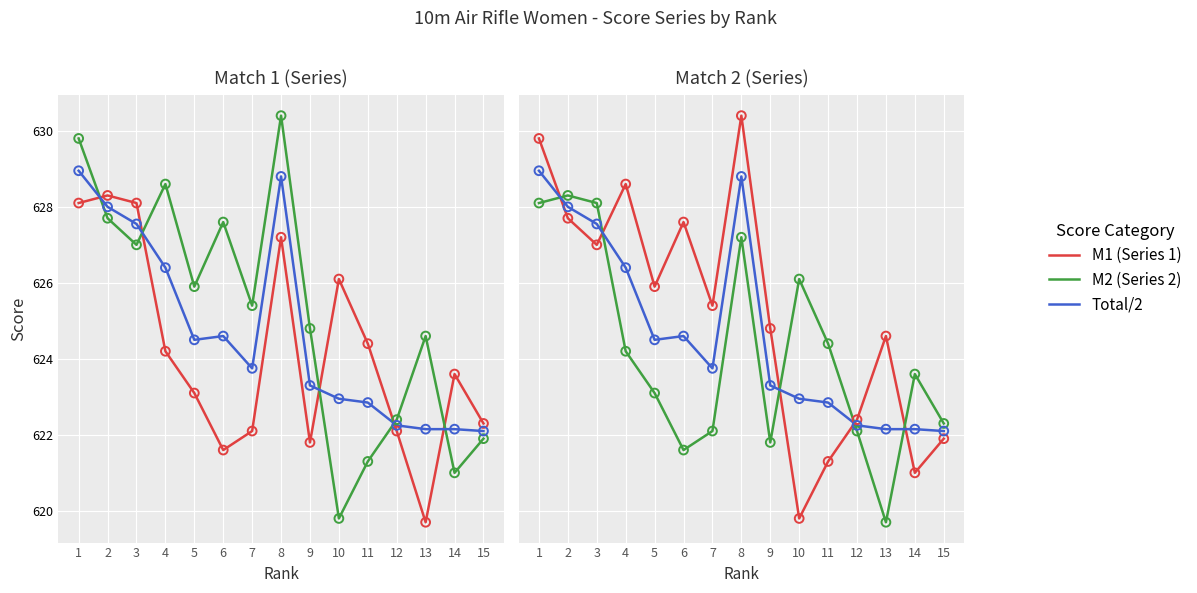

Which series reaches the maximum Y coordinate?

M1 (Series 1)